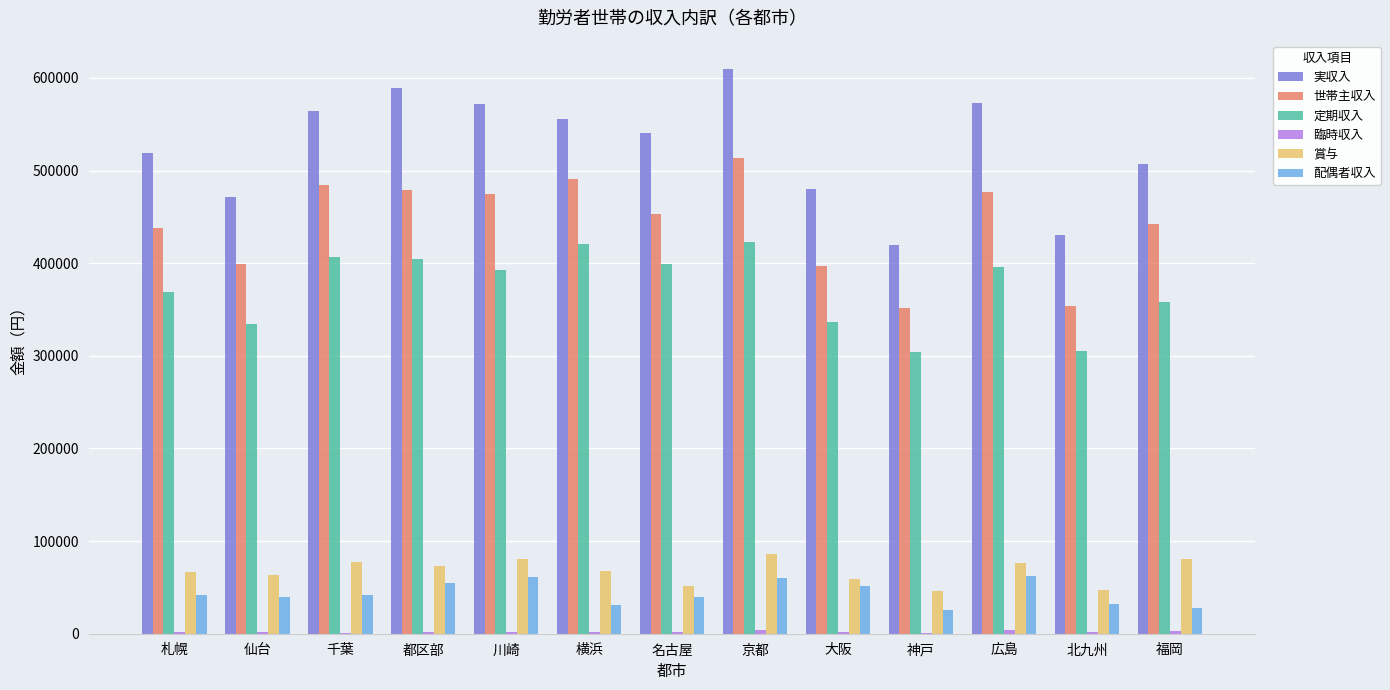

The value of 世帯主収入 at 千葉 is 484708. True or false?

True